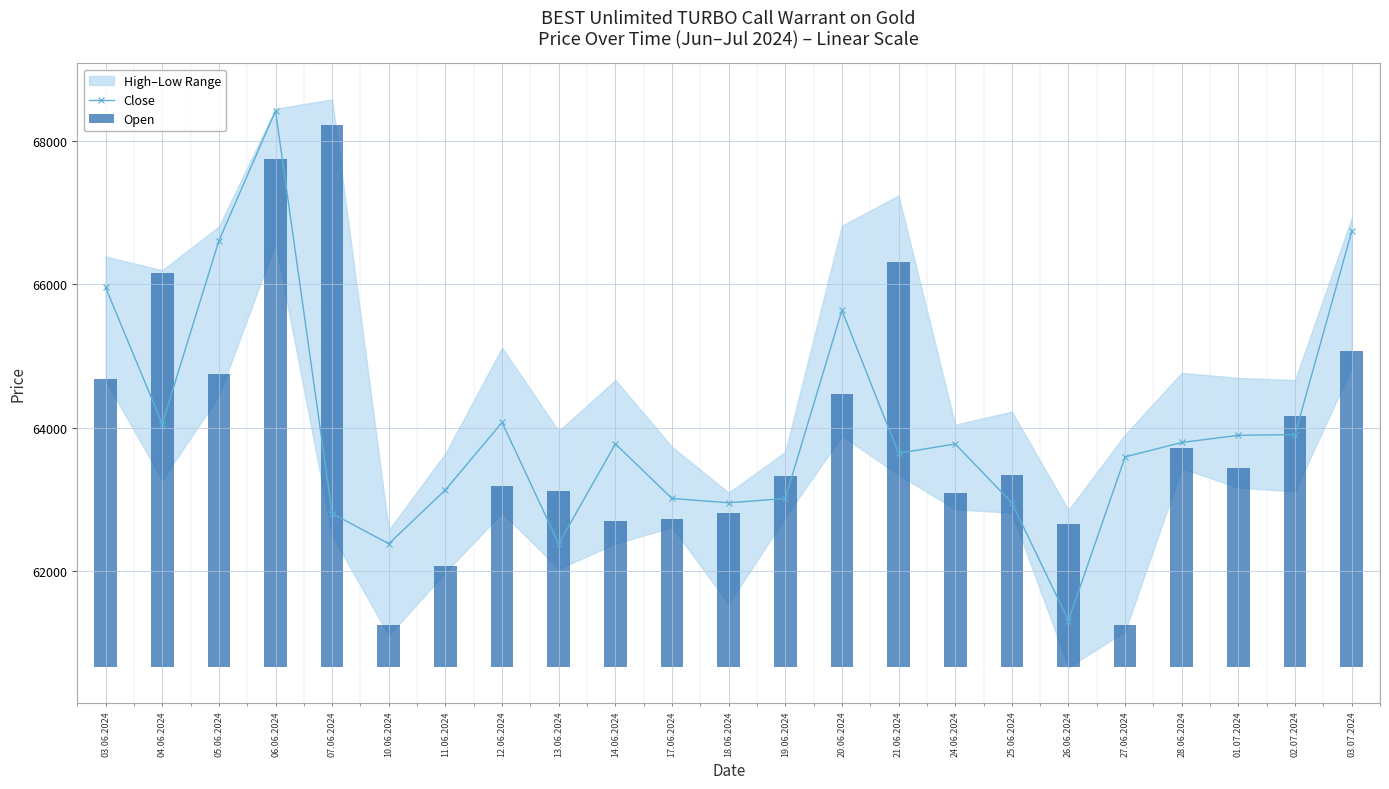

Is it true that Close equals 40026 at 14.06.2024?

False